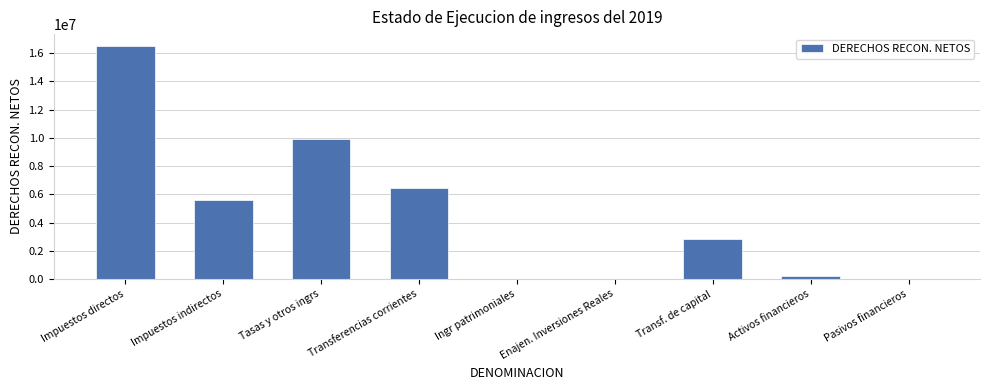

What is the greatest value displayed?

16525920